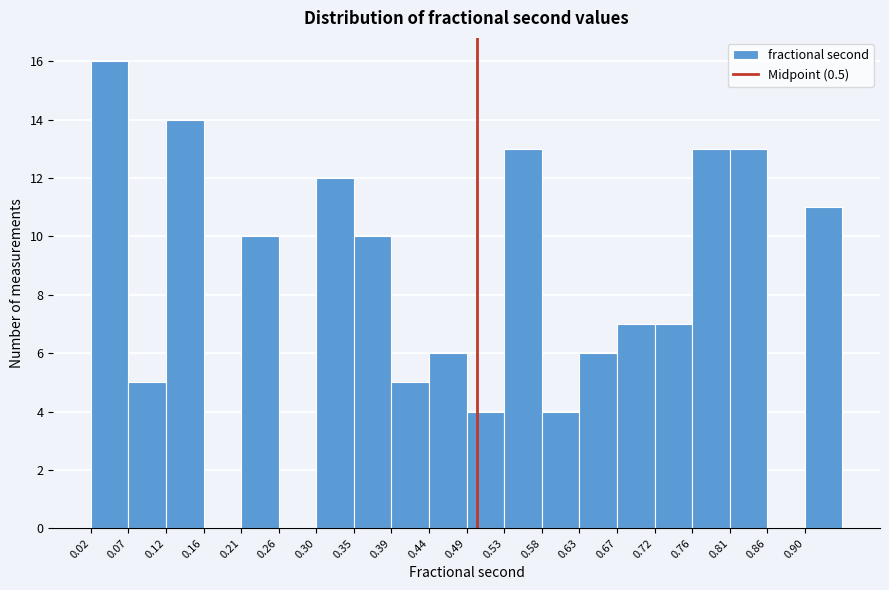

Reading left to right, list every bar in this chart as the range it spans on the x-axis followed by its height. Neither the bar edges nor the heights are printed on the chart, so give them approximately, as read against the axes.

0.025 to 0.070: 16
0.070 to 0.115: 5
0.115 to 0.165: 14
0.165 to 0.210: 0
0.210 to 0.255: 10
0.255 to 0.300: 0
0.300 to 0.350: 12
0.350 to 0.395: 10
0.395 to 0.440: 5
0.440 to 0.485: 6
0.485 to 0.535: 4
0.535 to 0.580: 13
0.580 to 0.625: 4
0.625 to 0.670: 6
0.670 to 0.720: 7
0.720 to 0.765: 7
0.765 to 0.810: 13
0.810 to 0.855: 13
0.855 to 0.905: 0
0.905 to 0.950: 11